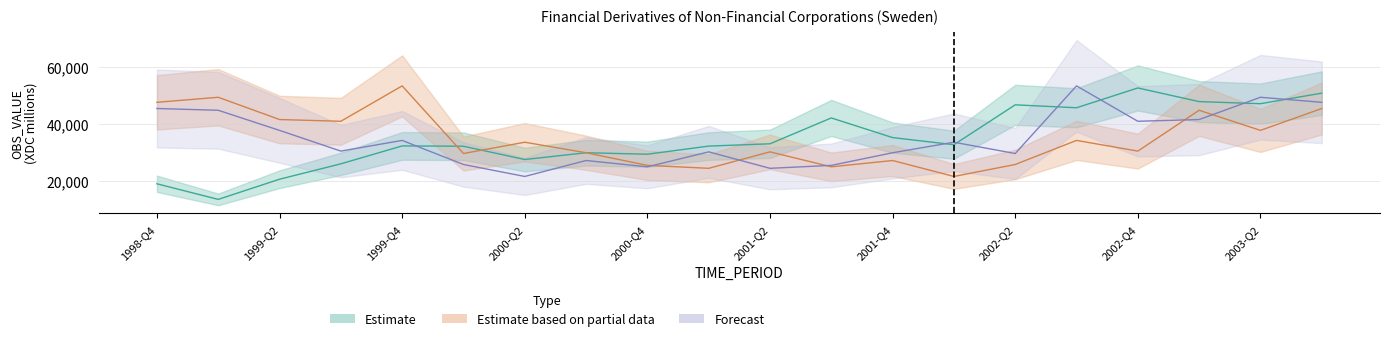

How many intersections are there between Forecast and Estimate based on partial data?

5